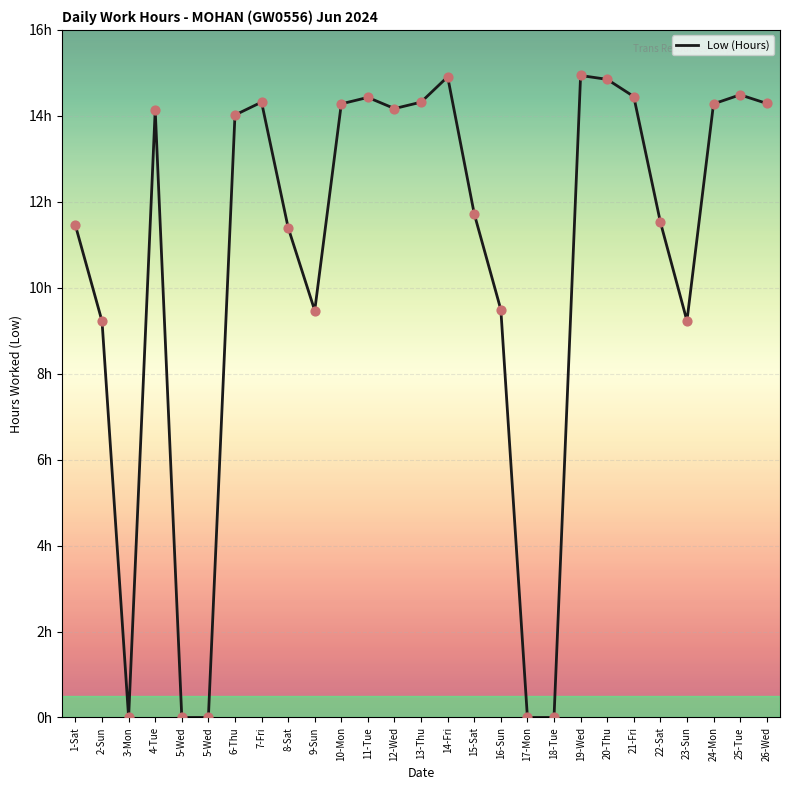

What is the change in value from 11-Tue to 12-Wed?

-0.3